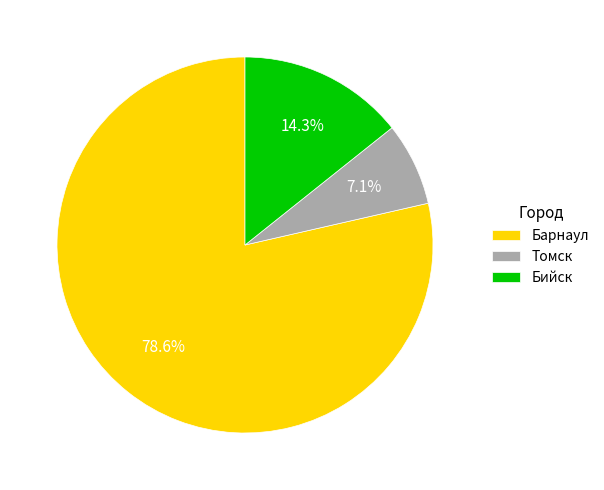

Approximately how many times larger is the value at Бийск compared to Томск?

2.0